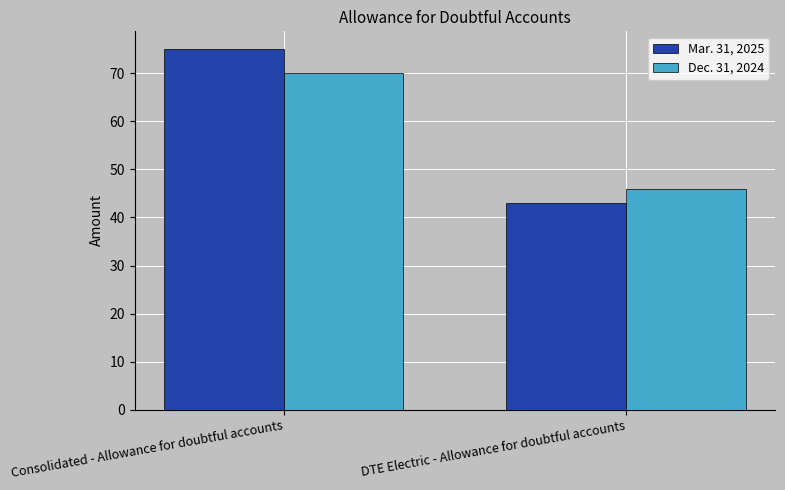

How many categories are shown in the chart?

2